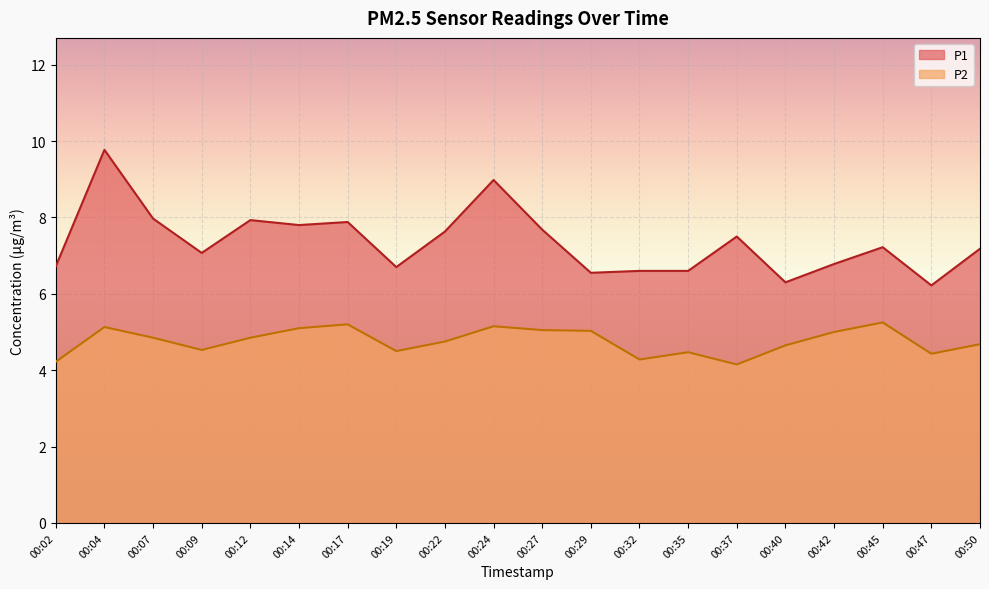

Rank the series by their average value, from highest to lowest.

P1, P2